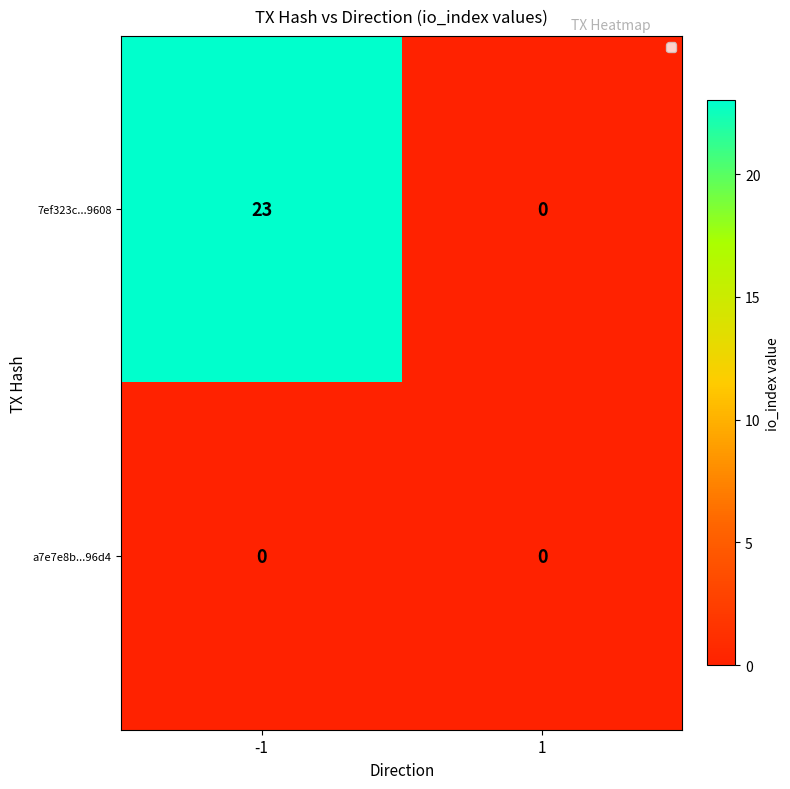

Reading left to right, what are all the values shown in this chart?

7ef323c...9608: -1=23	1=0
a7e7e8b...96d4: -1=0	1=0